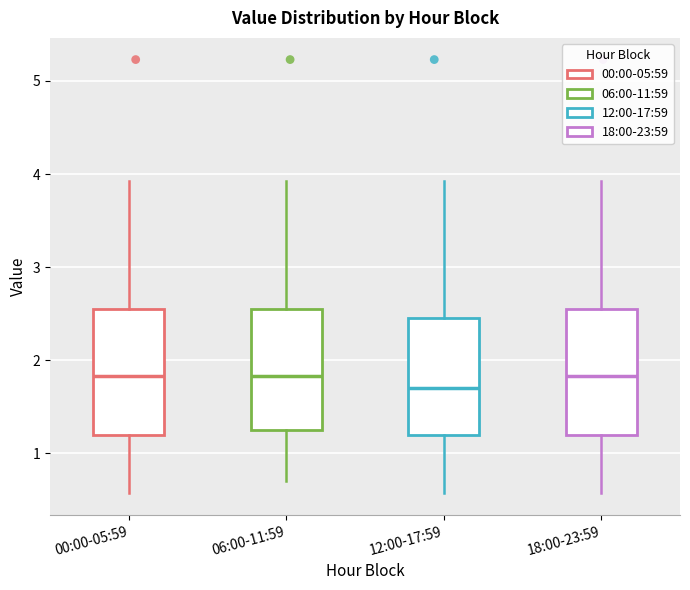

Reading left to right, transcribe this box plot: for each box, give where its median line is, the range the box spans, and where its two whiskers end, as read against the y-axis. The values are not printed on the chart, so give them approximately, as read against the axis.

00:00-05:59: median 1.8, box 1.2 to 2.6, whiskers 0.6 to 3.9
06:00-11:59: median 1.8, box 1.3 to 2.6, whiskers 0.7 to 3.9
12:00-17:59: median 1.7, box 1.2 to 2.5, whiskers 0.6 to 3.9
18:00-23:59: median 1.8, box 1.2 to 2.6, whiskers 0.6 to 3.9